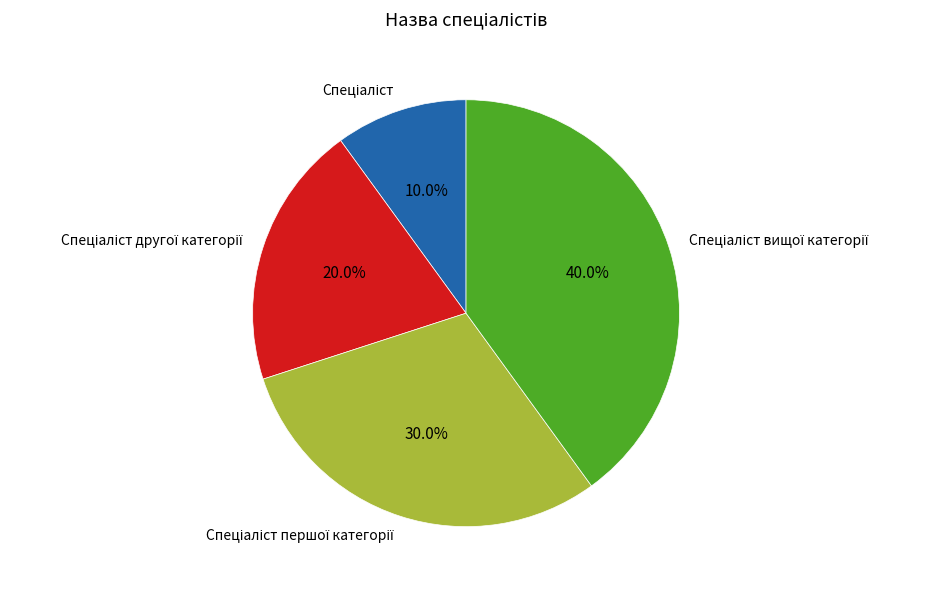

Is there any slice that represents more than half of the pie?

No